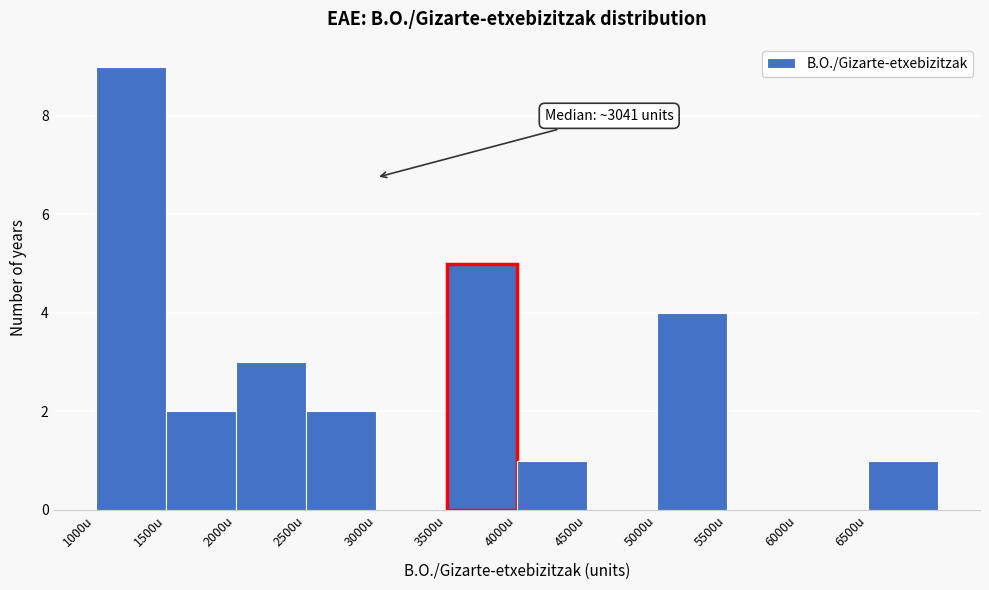

Over which range of the x-axis is the bar tallest?

1000 to 1500